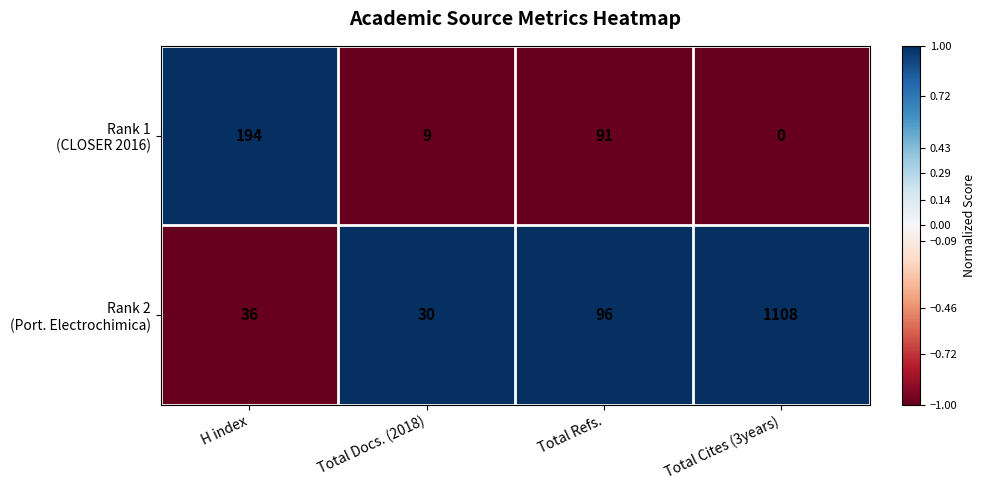

What is the spread (max minus min) of values at Total Refs.?

5